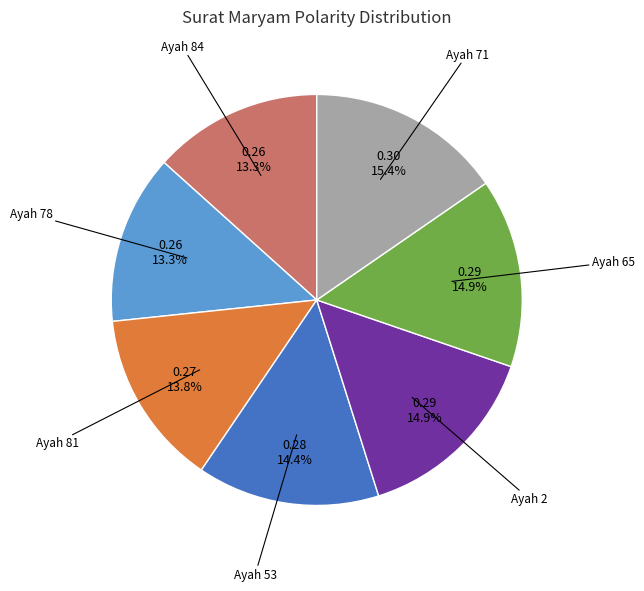

To the nearest percent, what is the difference between the largest and smallest slice percentages?

2%